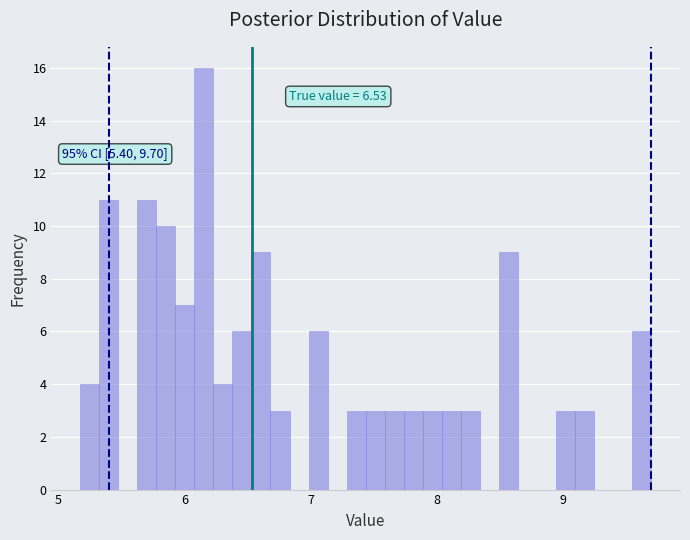

Read against the x-axis, roughly where is the centre of the tallest bar?

6.2